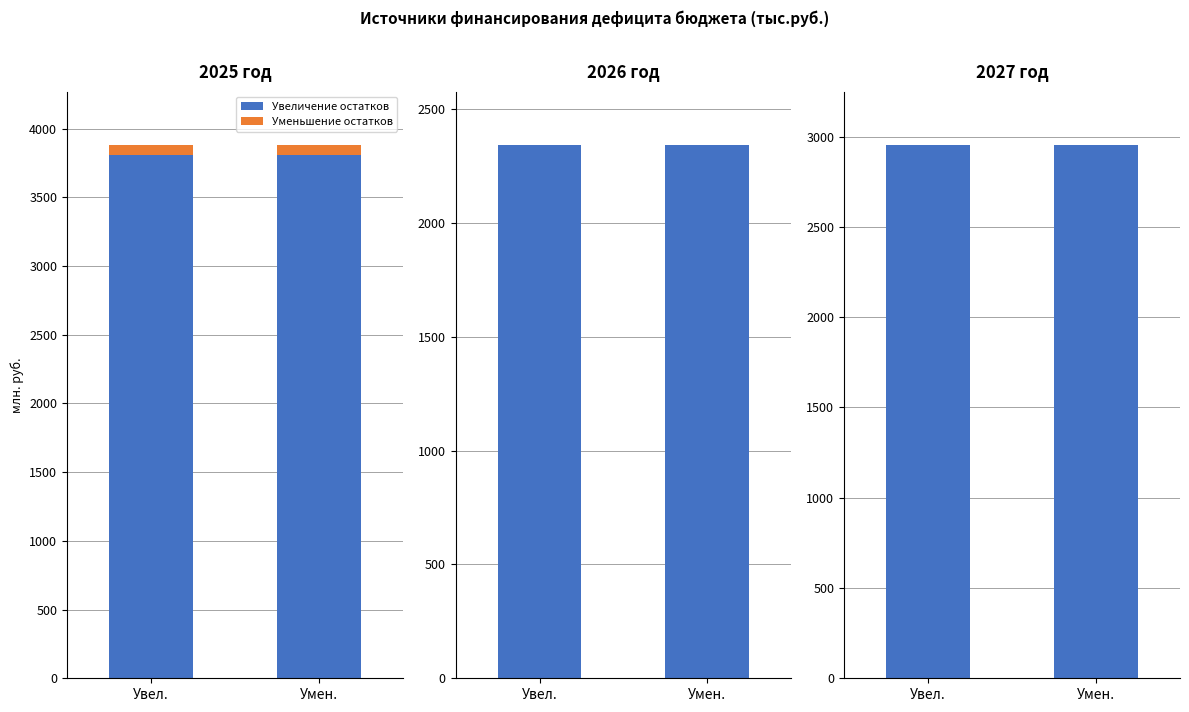

At which category is the sum across all series the highest?

Увел.